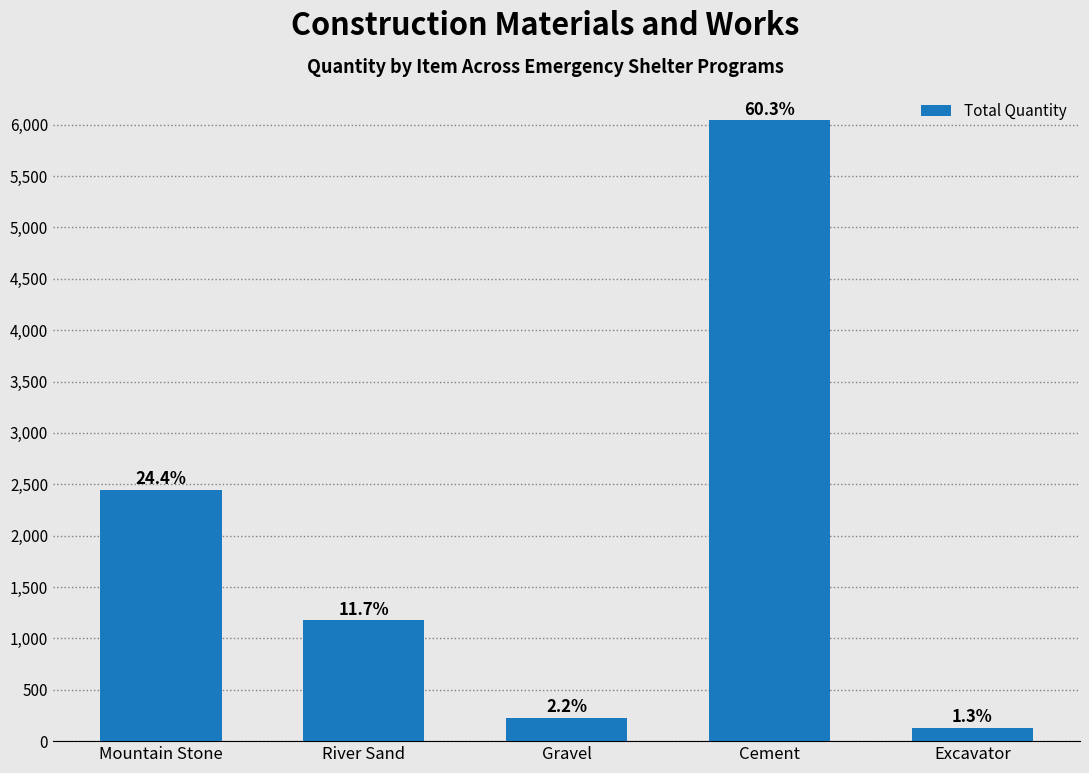

List the labels in order of value, smallest first.

Excavator, Gravel, River Sand, Mountain Stone, Cement